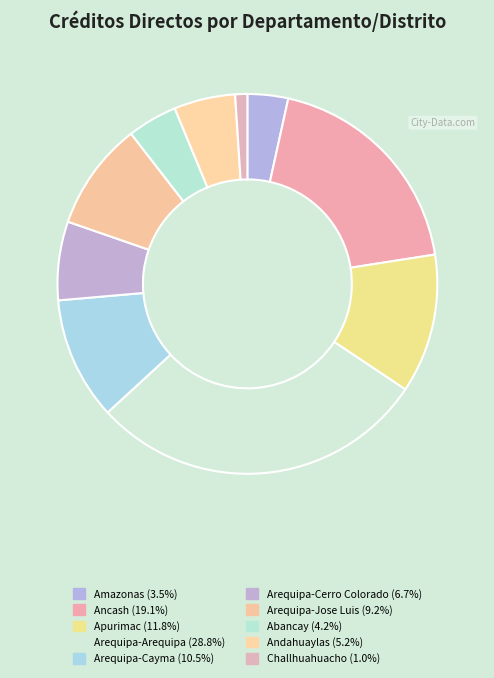

To the nearest percent, what portion does Abancay represent?

4%